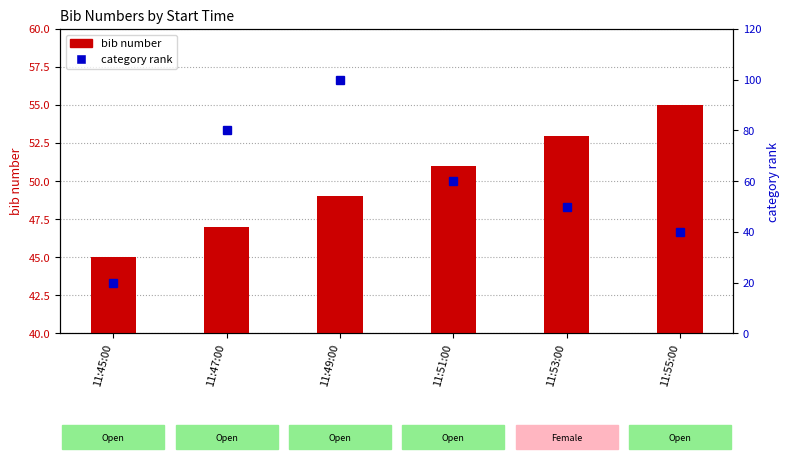

What position from the left is 11:55:00?

6